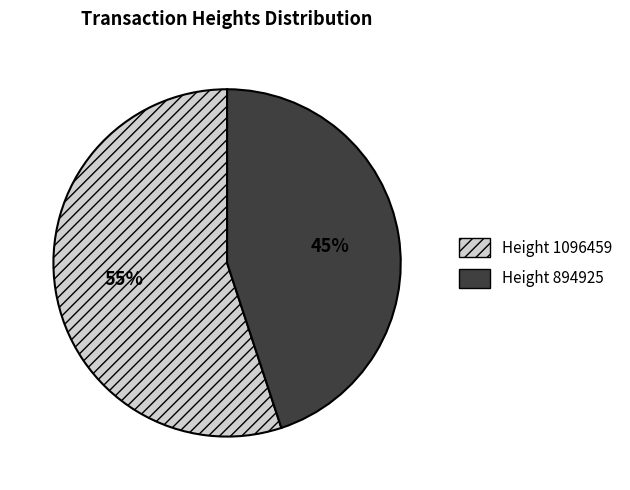

How many segments does this pie chart have?

2